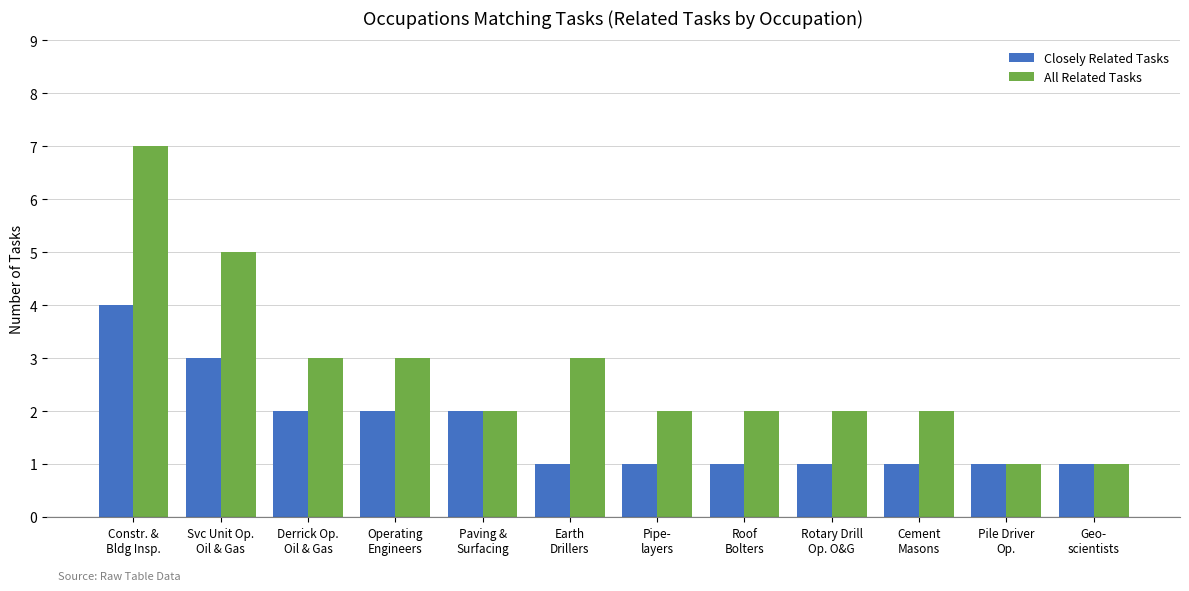

What is the label of the 9th bar from the right?

Operating
Engineers